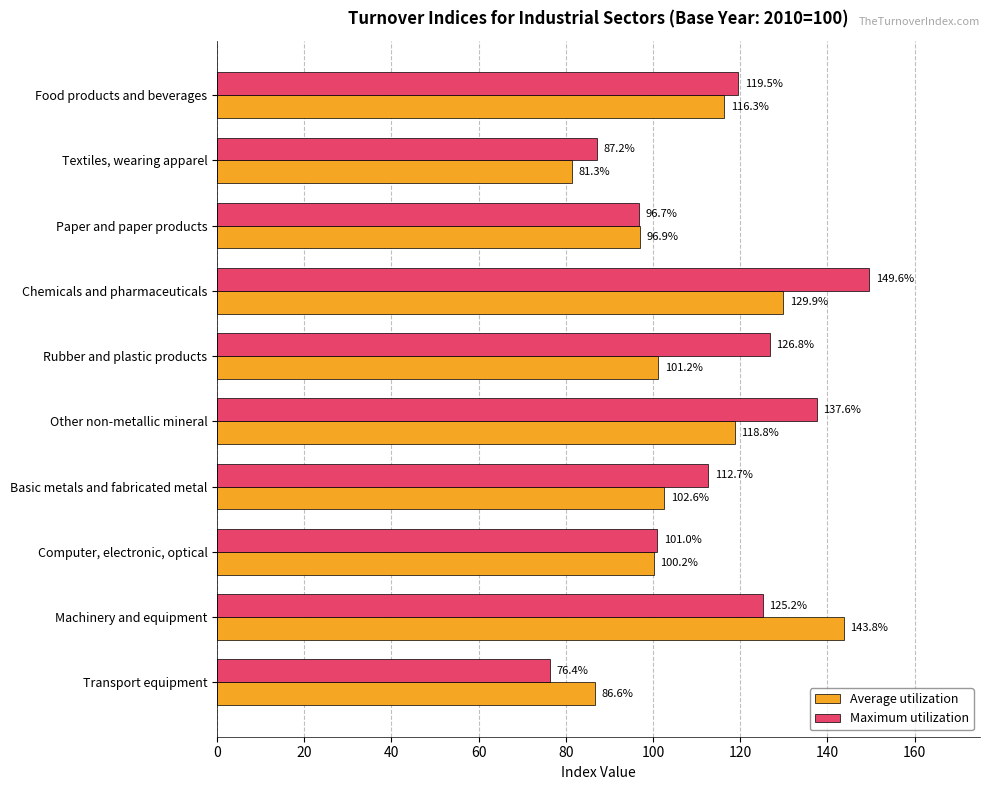

Which series has the widest spread of values?

Maximum utilization